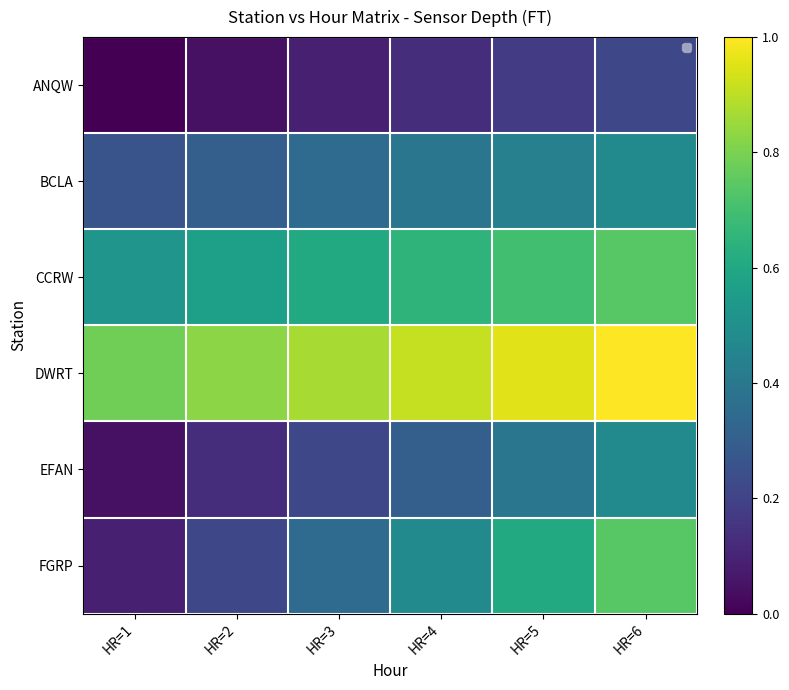

Which series has the largest range (max minus min)?

FGRP